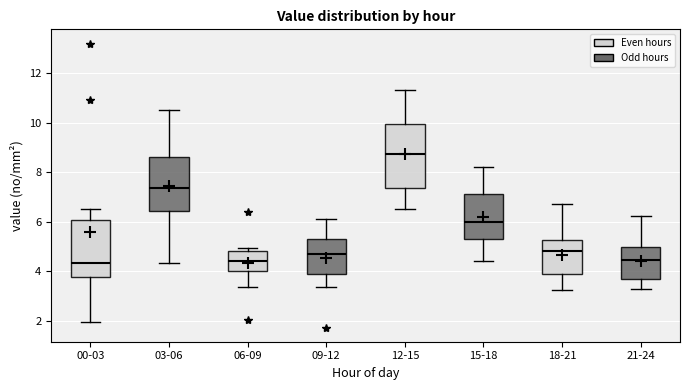

Comparing the boxes themselves (not the whiskers), which one is the tallest?

12-15